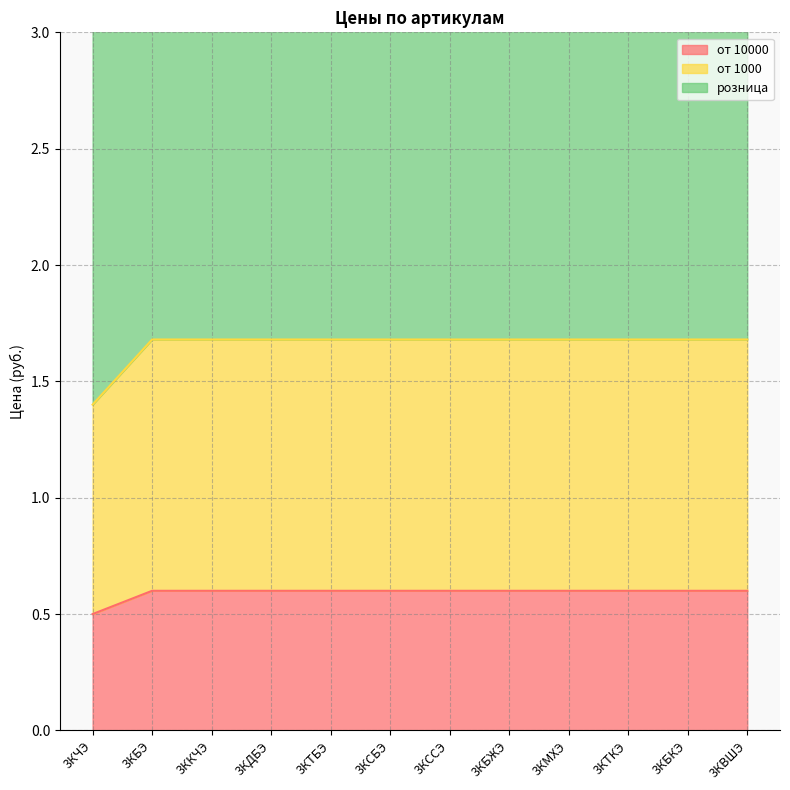

Which category has the lowest value across all series?

3КЧЭ